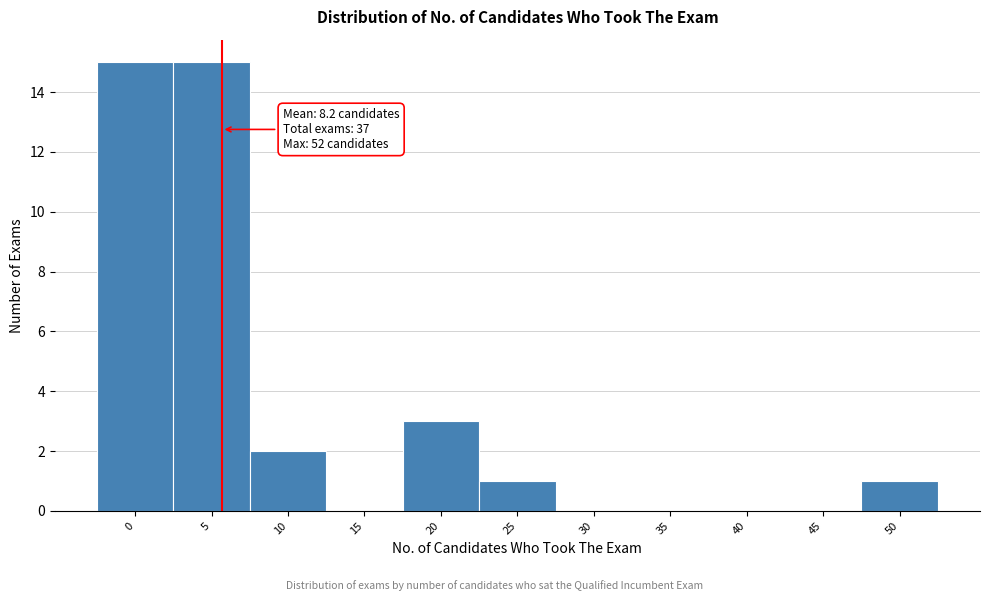

Reading left to right, extract all data points from this chart.

0=15	5=15	10=2	15=0	20=3	25=1	30=0	35=0	40=0	45=0	50=1